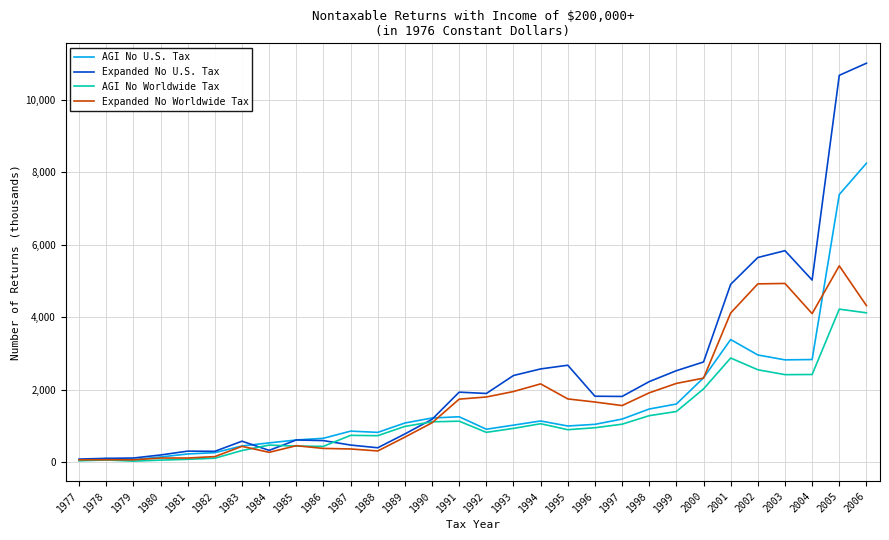

True or false: AGI No Worldwide Tax and Expanded No Worldwide Tax intersect in this chart.

True